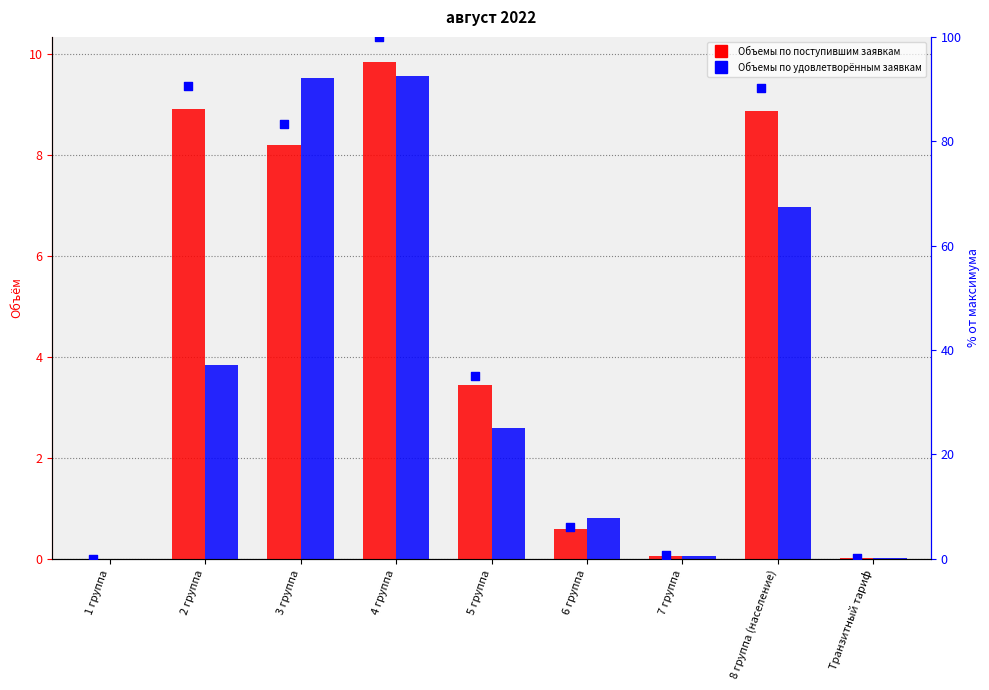

At which category is the sum across all series the highest?

4 группа